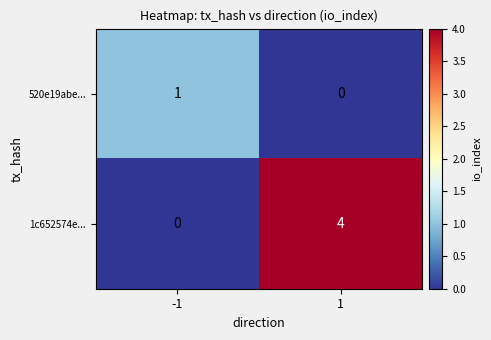

True or false: 1c652574e... has a value of 0 at -1.

True